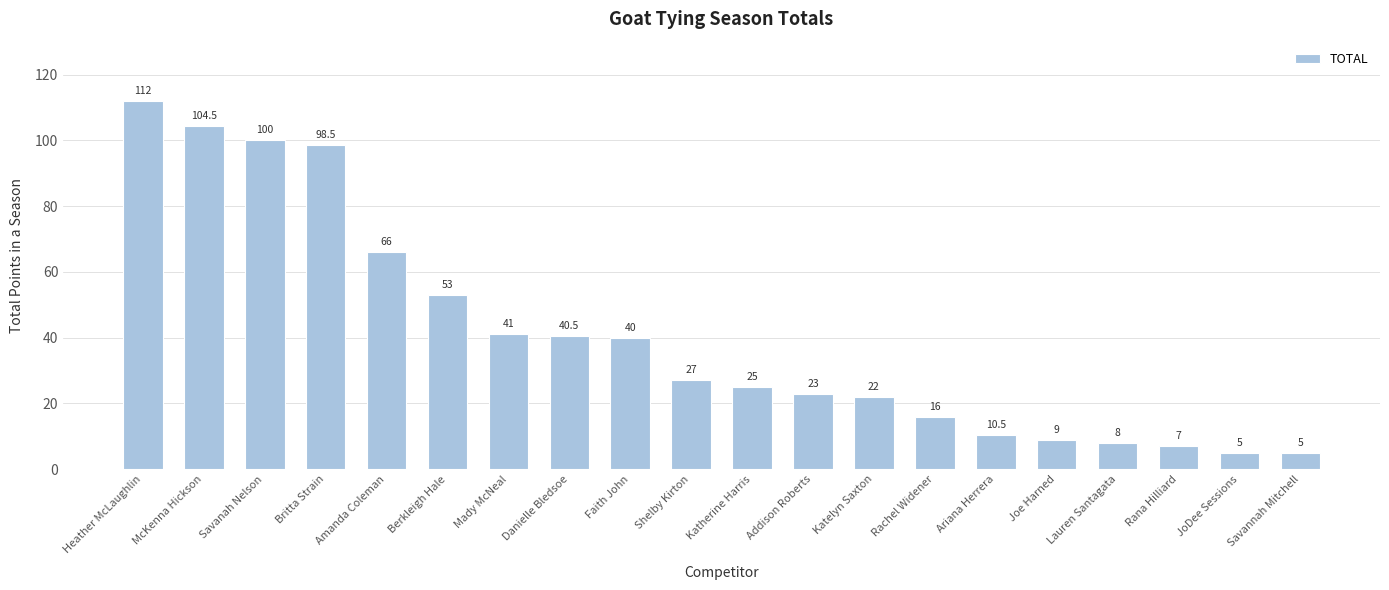

How many data points are less than 27?

10